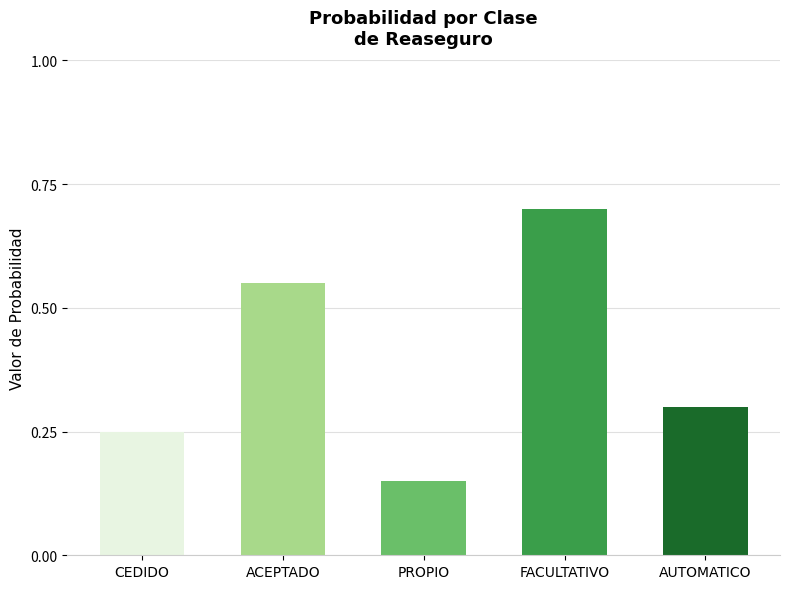

Which label corresponds to the smallest value in the chart?

PROPIO